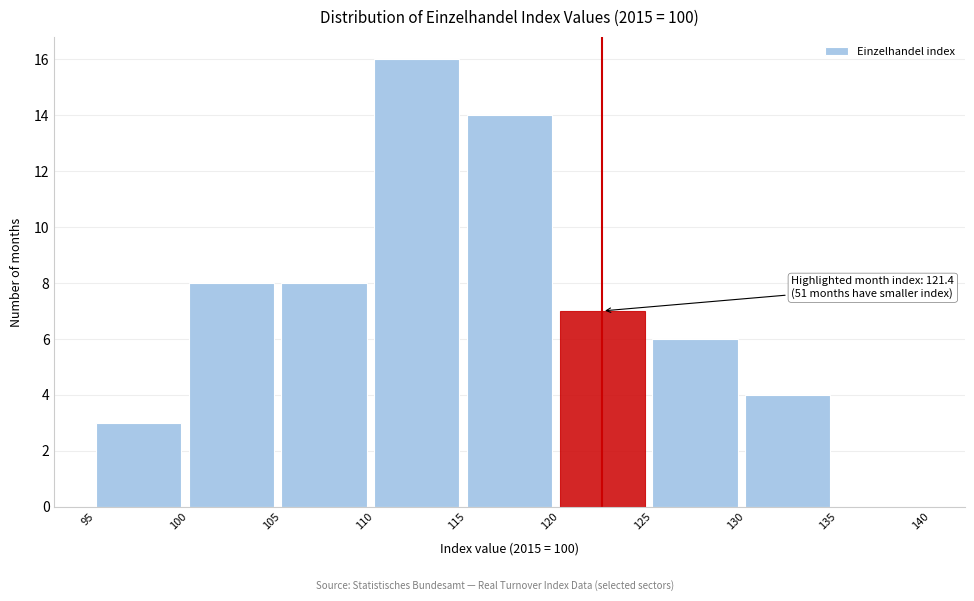

Over which range of the x-axis is the bar tallest?

110 to 115